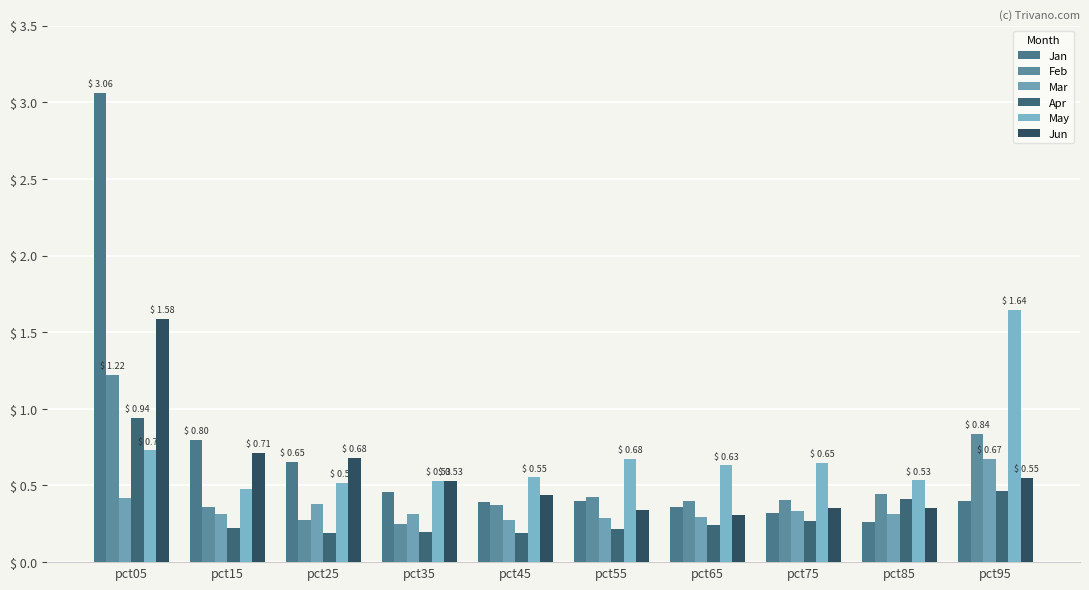

Are the bars grouped side by side (vs. stacked)?

Yes